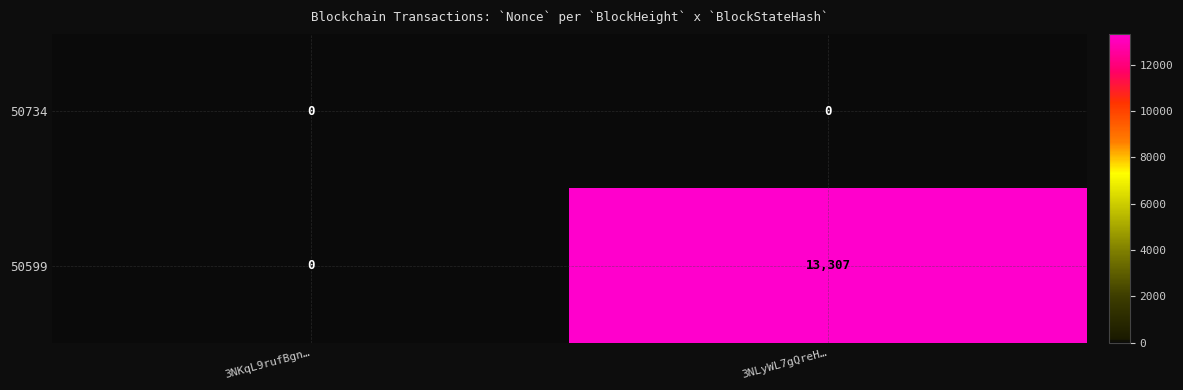

Between 3NKqL9rufBgn… and 3NLyWL7gQreH…, which series saw the biggest shift?

50599